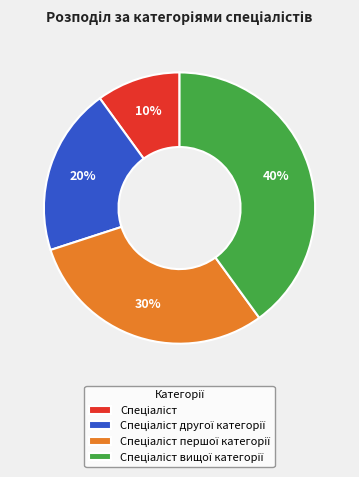

Is there any slice that represents more than half of the pie?

No